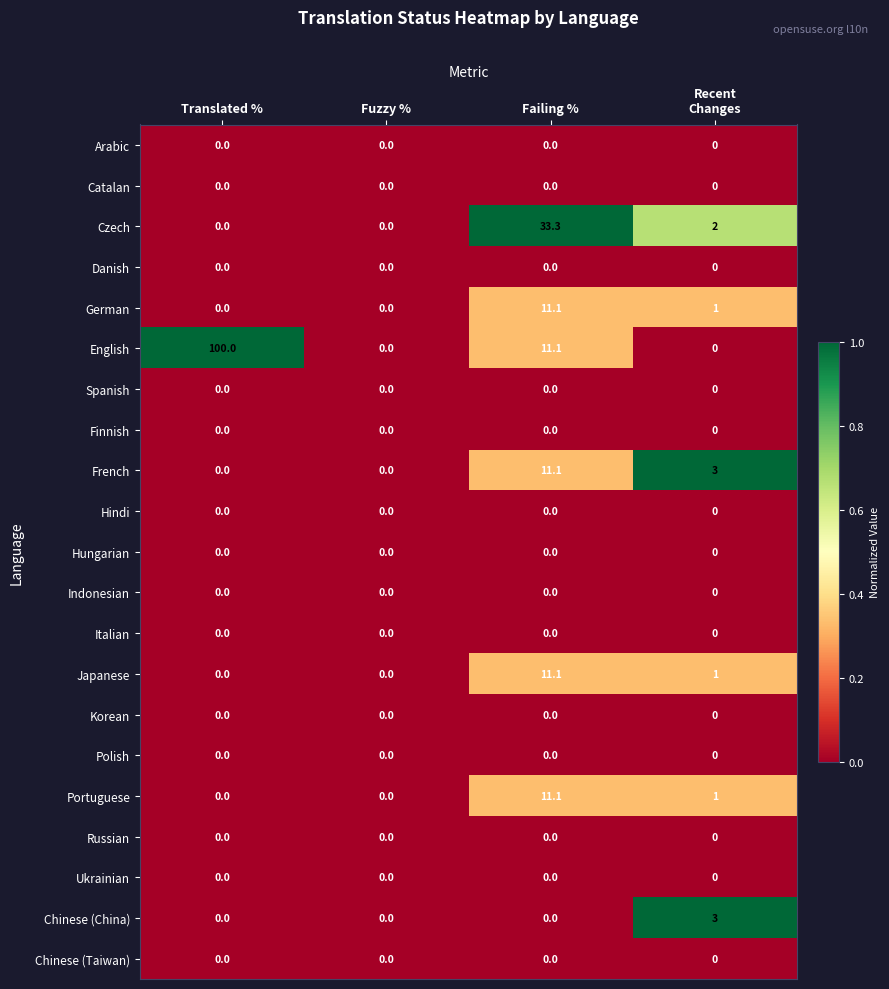

Is it true that Chinese (Taiwan) equals 0.0 at Fuzzy %?

True